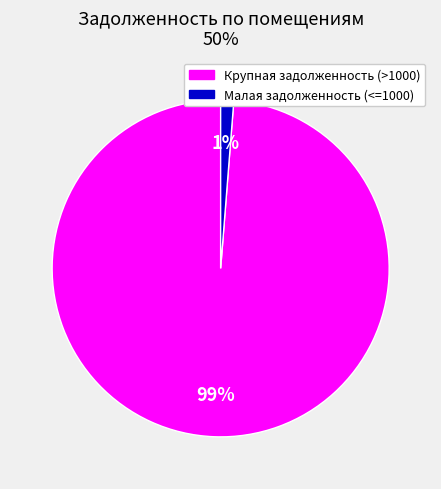

To the nearest percent, what is the average slice percentage?

50%